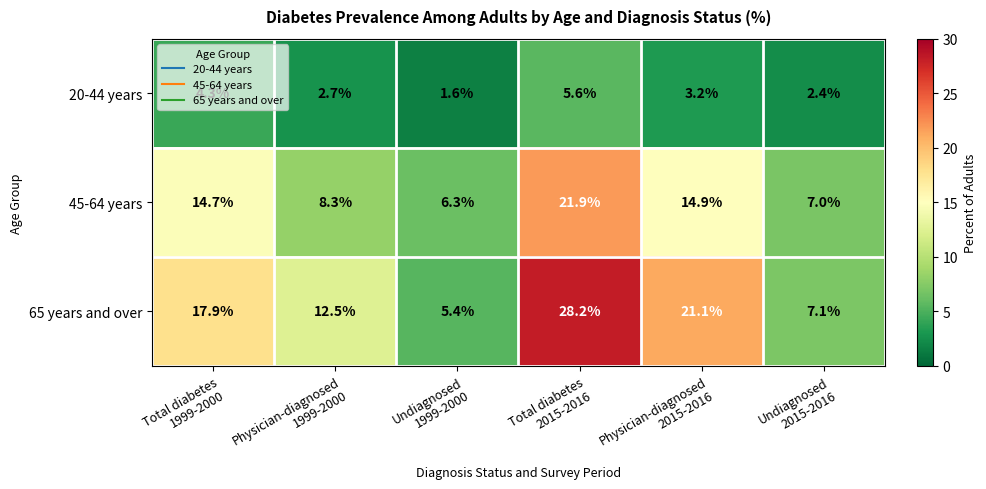

At which category does the chart reach its peak across all series?

Total diabetes
2015-2016